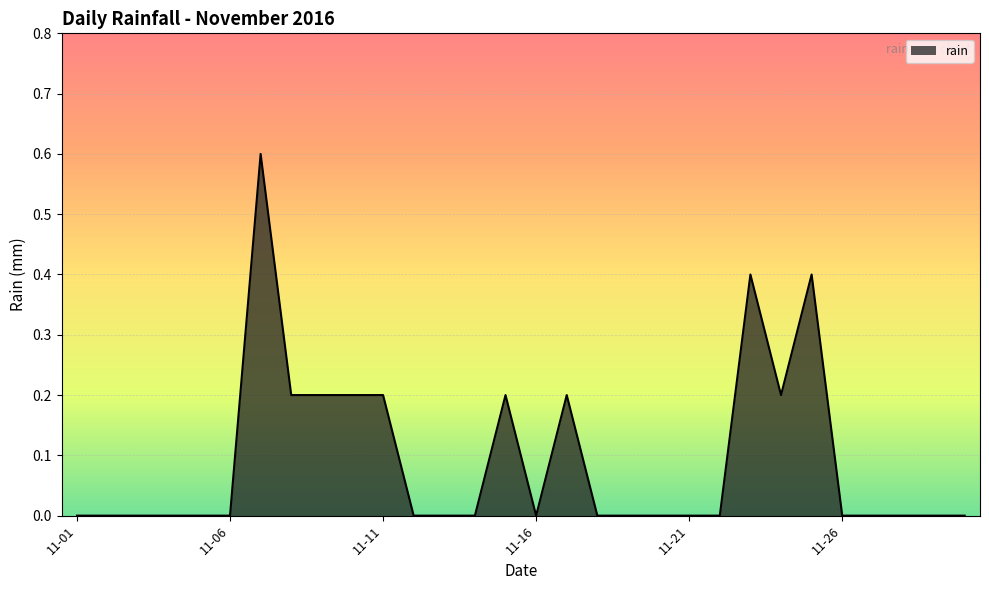

What is the difference between the maximum and minimum values?

0.6